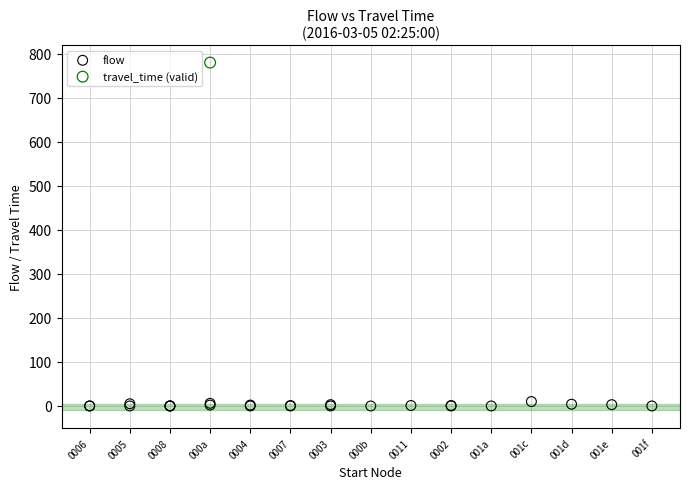

What are all the series names shown in the legend?

flow, travel_time (valid)